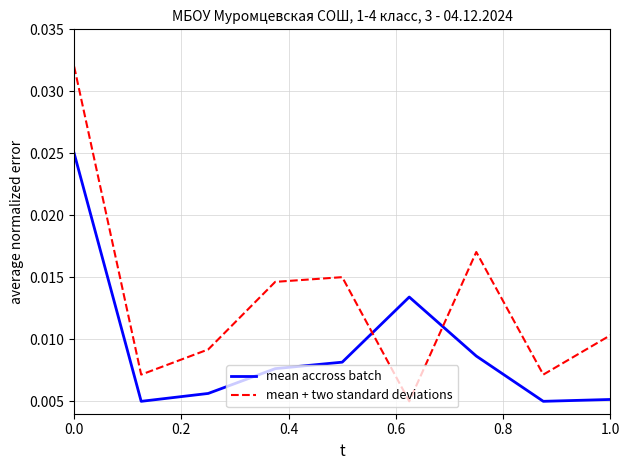

How many mean accross batch values are between 0 and 1?

9